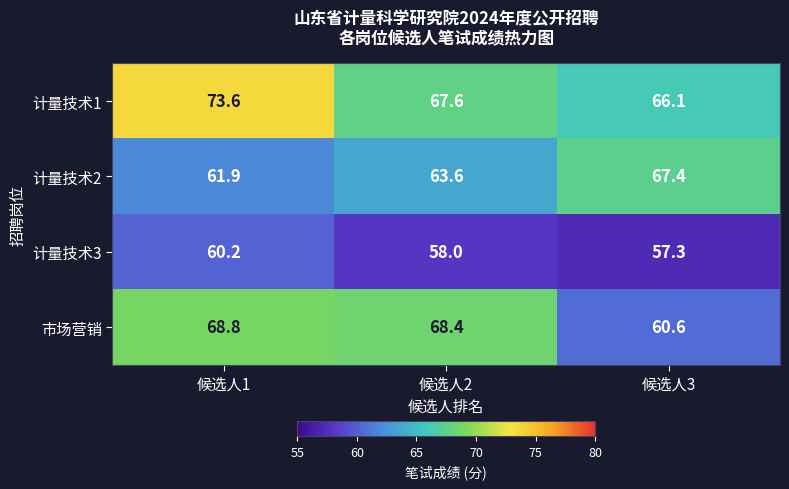

At which category is the sum across all series the highest?

候选人1